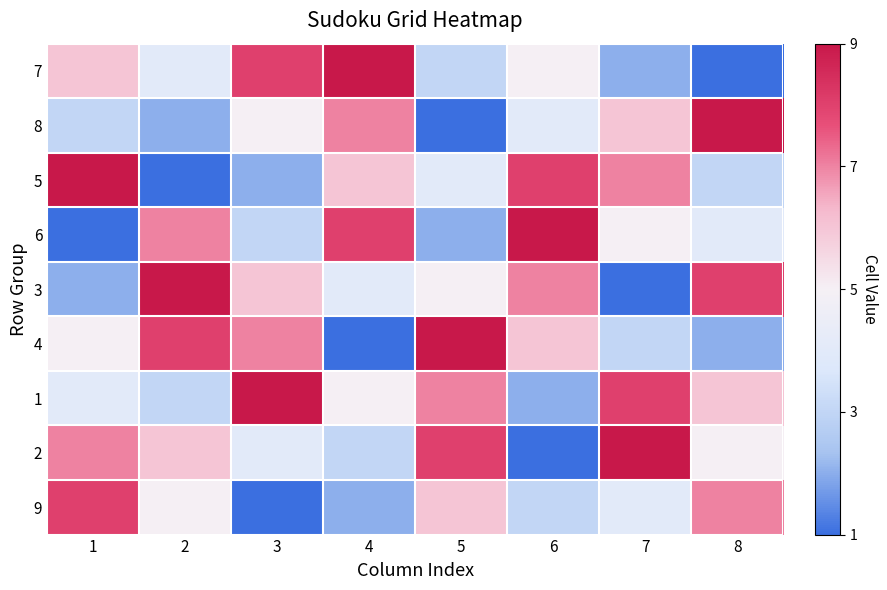

Reading right to left, what are all the values shown in this chart?

7: 8=1	7=2	6=5	5=3	4=9	3=8	2=4	1=6
8: 8=9	7=6	6=4	5=1	4=7	3=5	2=2	1=3
5: 8=3	7=7	6=8	5=4	4=6	3=2	2=1	1=9
6: 8=4	7=5	6=9	5=2	4=8	3=3	2=7	1=1
3: 8=8	7=1	6=7	5=5	4=4	3=6	2=9	1=2
4: 8=2	7=3	6=6	5=9	4=1	3=7	2=8	1=5
1: 8=6	7=8	6=2	5=7	4=5	3=9	2=3	1=4
2: 8=5	7=9	6=1	5=8	4=3	3=4	2=6	1=7
9: 8=7	7=4	6=3	5=6	4=2	3=1	2=5	1=8